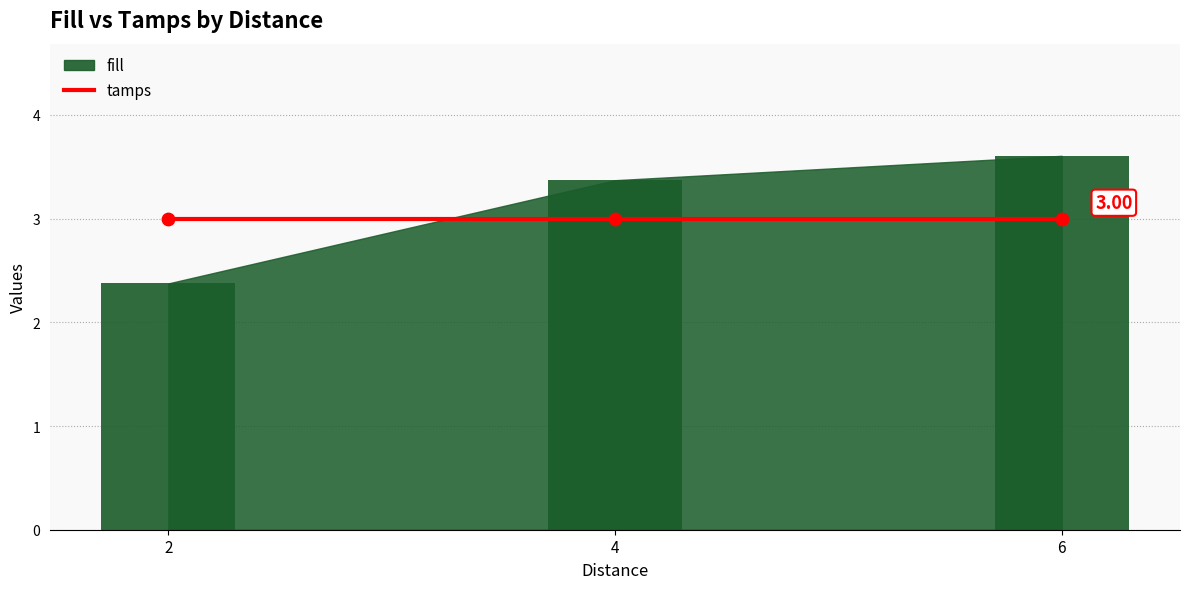

What is the total value across all series at 2?

5.4